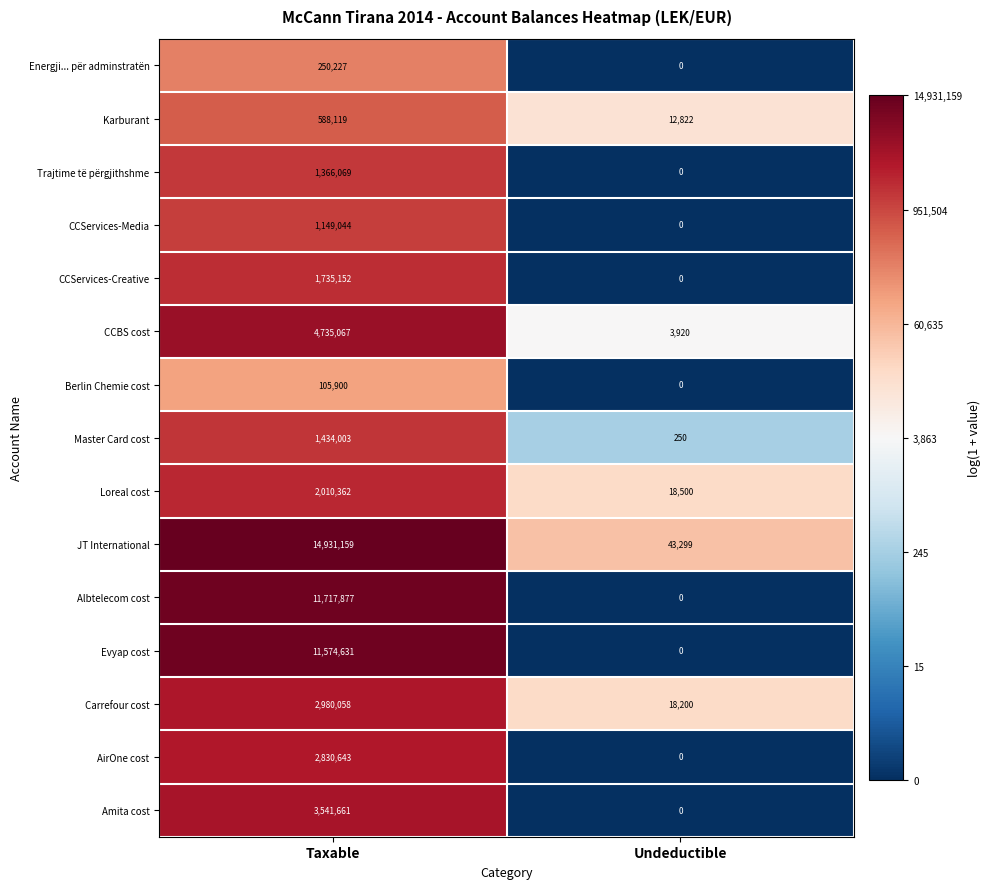

Reading right to left, what are all the values shown in this chart?

Energji... për adminstratën: 0	250227
Karburant: 12822	588119
Trajtime të përgjithshme: 0	1366069
CCServices-Media: 0	1149044
CCServices-Creative: 0	1735152
CCBS cost: 3920	4735067
Berlin Chemie cost: 0	105900
Master Card cost: 250	1434003
Loreal cost: 18500	2010362
JT International: 43299	14931159
Albtelecom cost: 0	11717877
Evyap cost: 0	11574631
Carrefour cost: 18200	2980058
AirOne cost: 0	2830643
Amita cost: 0	3541661